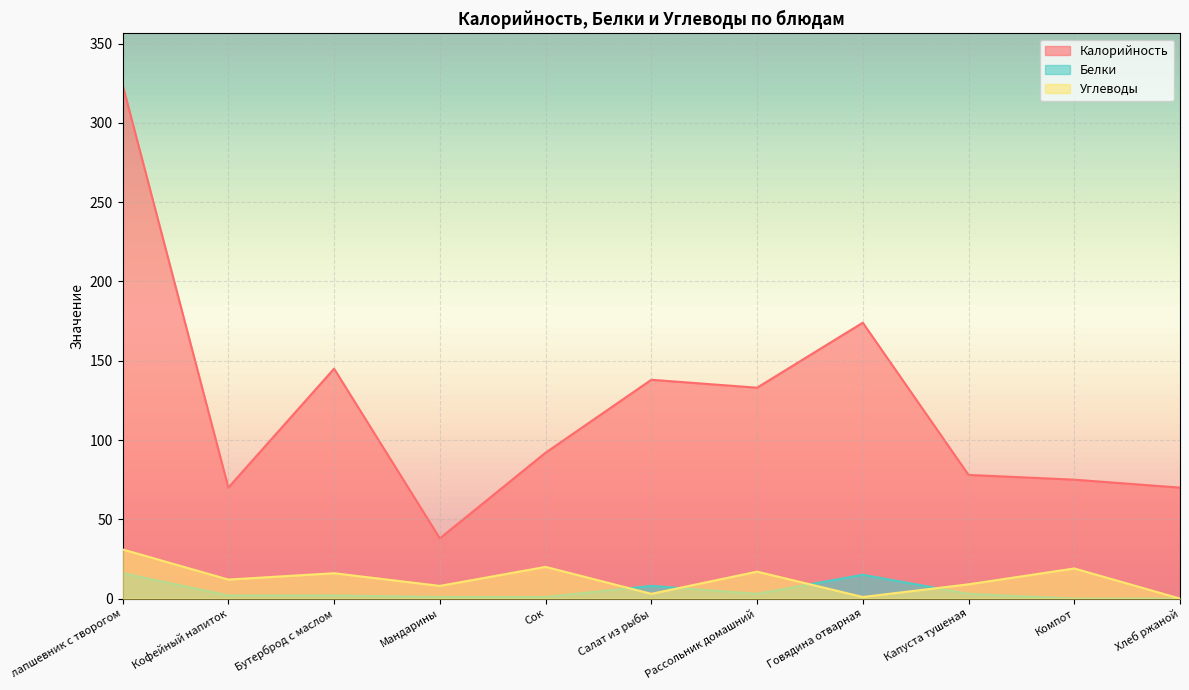

Which series has the widest spread of values?

Калорийность